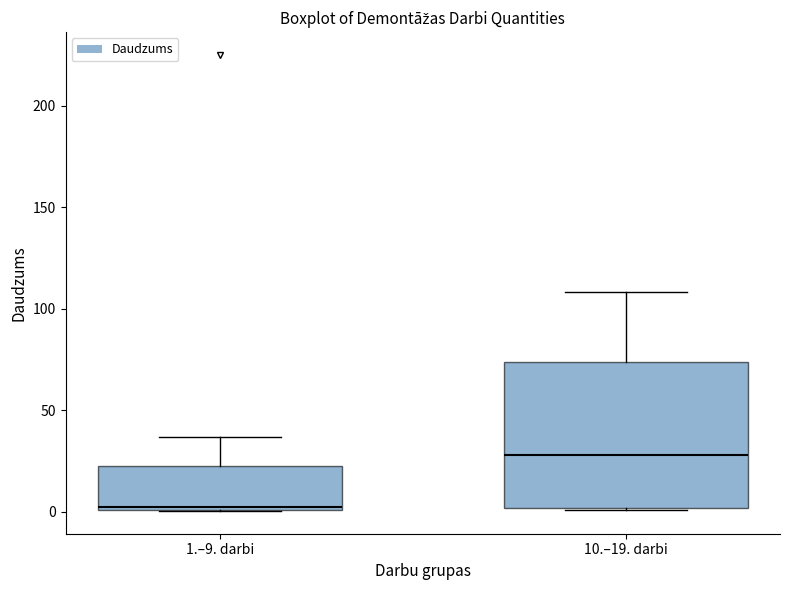

Which box's median line is the lowest?

1.–9. darbi